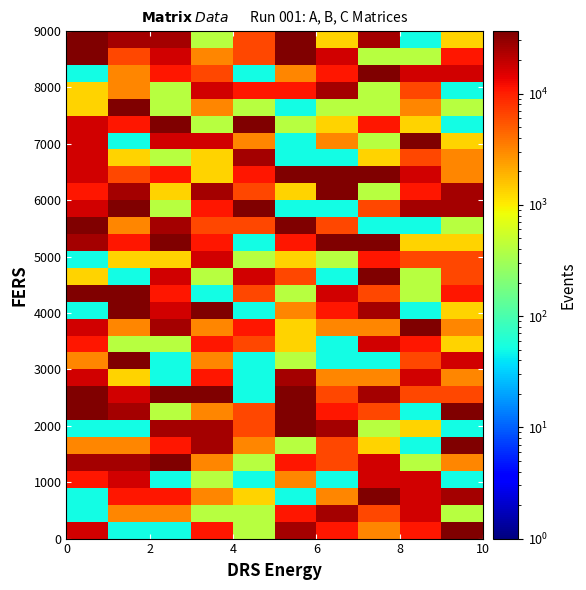

How many categories are shown in the chart?

10